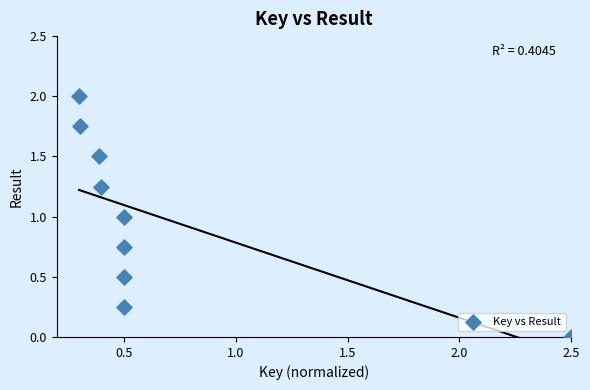

What is the average Y value?

1.0